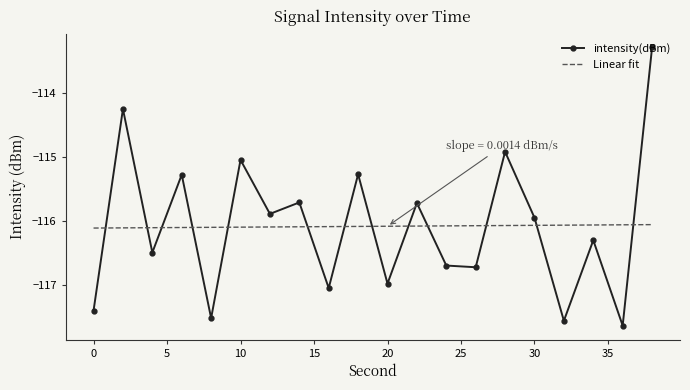

List the series in order of their peak value, highest first.

intensity(dBm), Linear fit